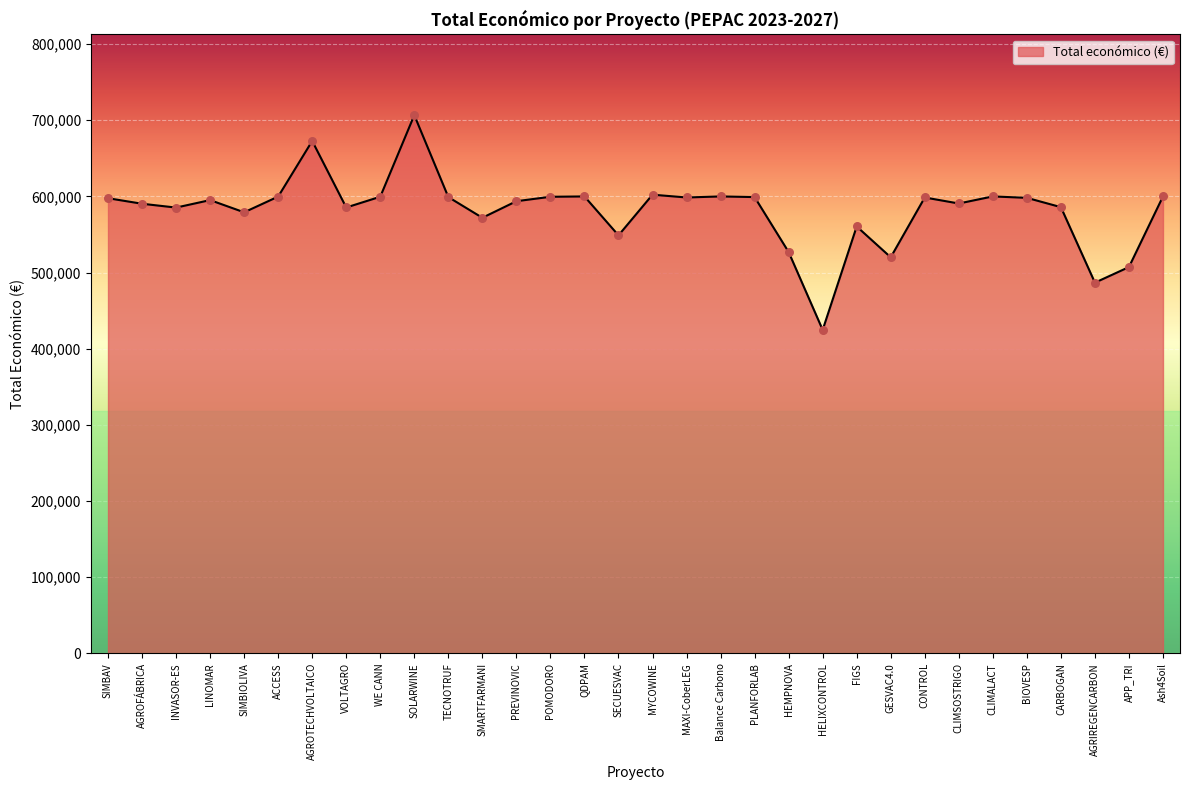

What is the change in value from SMARTFARMANI to QDPAM?

+28021